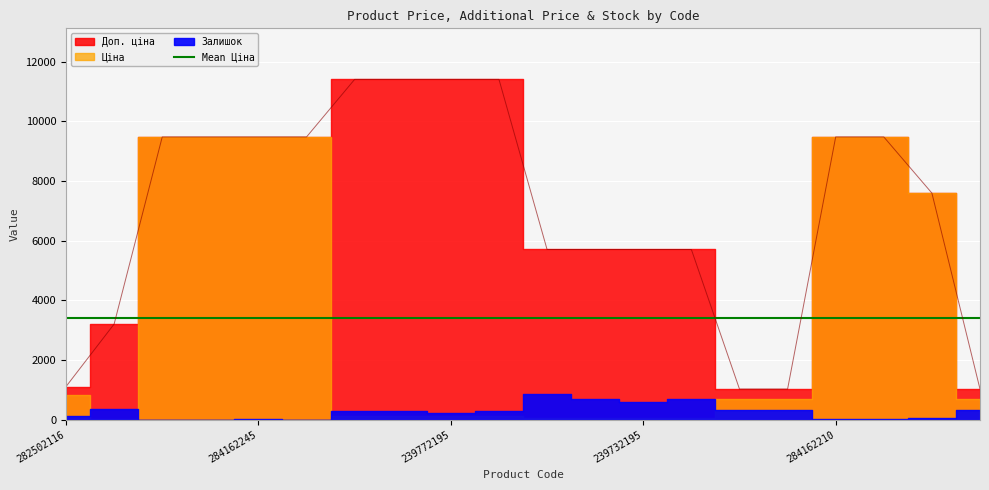

How many distinct data groups are displayed?

3